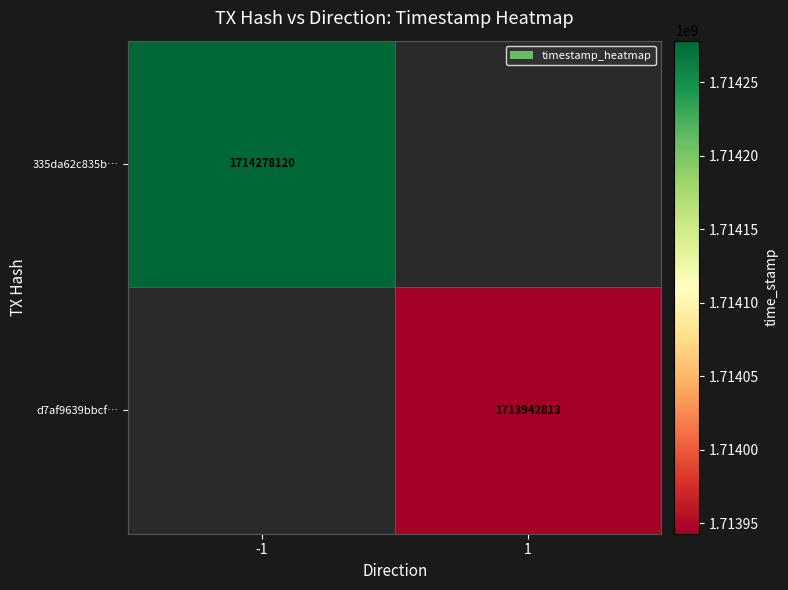

The value of 335da62c835b… at -1 is 1714278120. True or false?

True